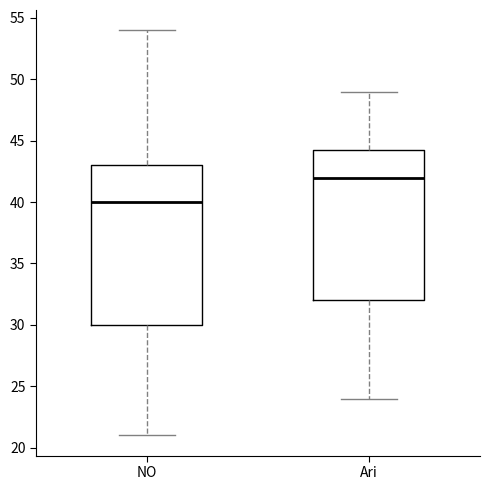

Reading left to right, transcribe this box plot: for each box, give where its median line is, the range the box spans, and where its two whiskers end, as read against the y-axis. The values are not printed on the chart, so give them approximately, as read against the axis.

NO: median 40.0, box 30.0 to 43.0, whiskers 21.0 to 54.0
Ari: median 42.0, box 32.0 to 44.5, whiskers 24.0 to 49.0